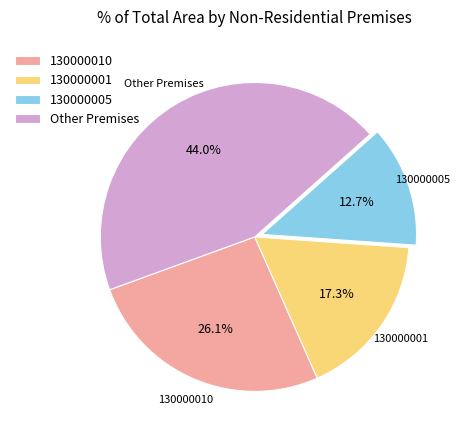

Rank the categories by value from highest to lowest.

Other Premises, 130000010, 130000001, 130000005